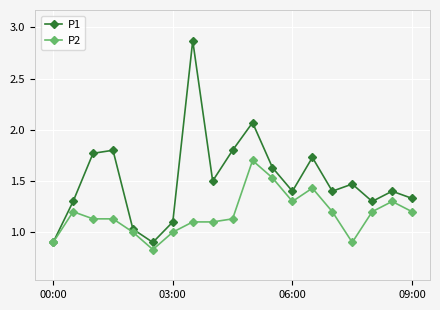

True or false: P2 has more than 2 interior local peaks.

True